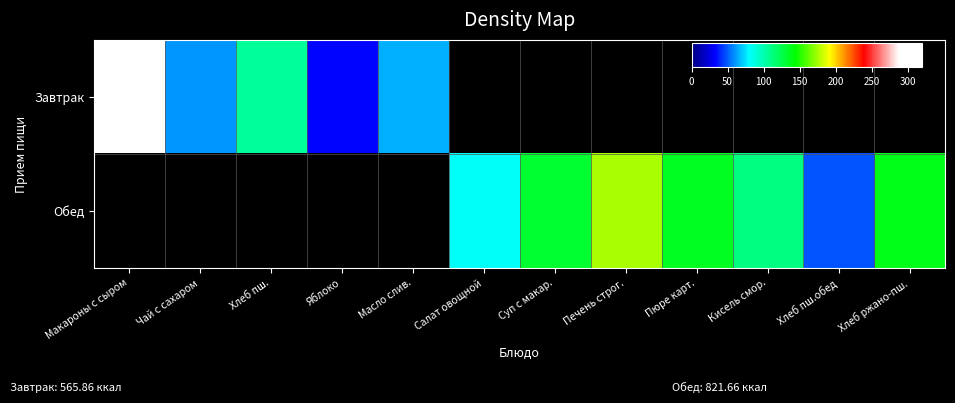

Rank the series by their average value, from highest to lowest.

Завтрак, Обед